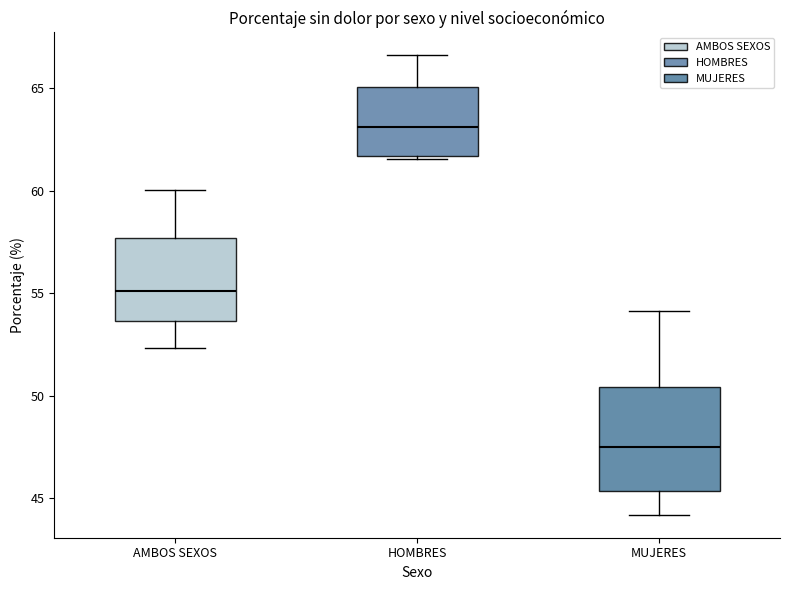

Reading left to right, read every box against the y-axis: the position of its median line, the range the box covers, and the ends of its whiskers. The values are not printed on the chart, so give them approximately, as read against the axis.

AMBOS SEXOS: median 55.0, box 53.5 to 57.5, whiskers 52.5 to 60.0
HOMBRES: median 63.0, box 61.5 to 65.0, whiskers 61.5 to 66.5
MUJERES: median 47.5, box 45.5 to 50.5, whiskers 44.0 to 54.0